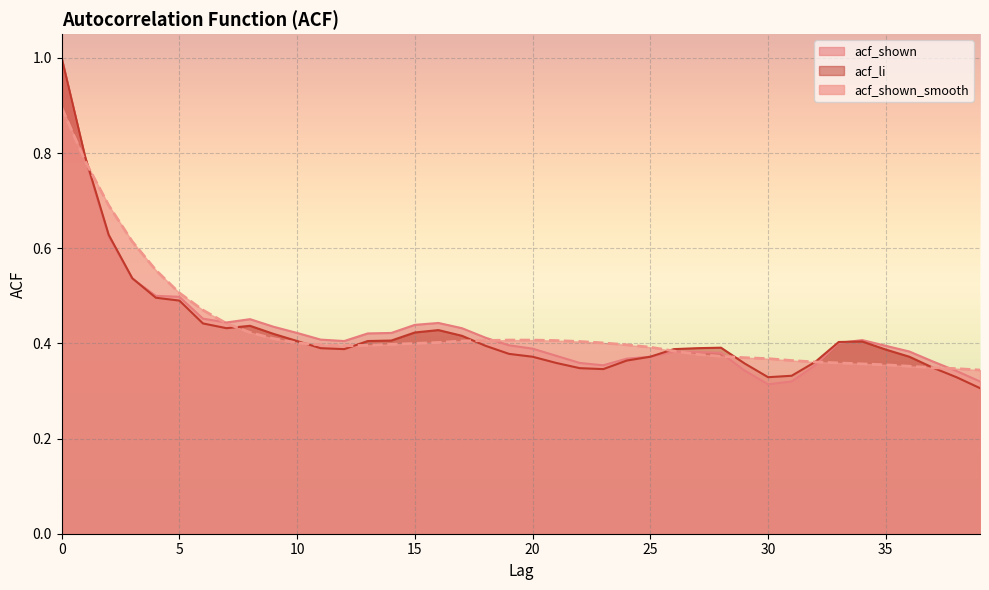

What is the average value of the acf_shown_smooth series?

0.4